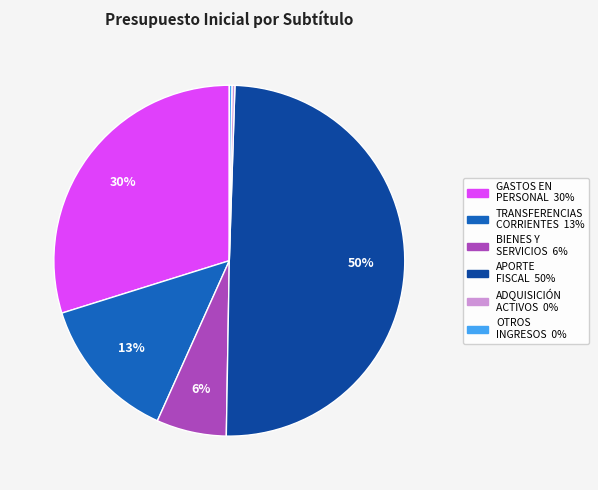

To the nearest percent, what is the average slice percentage?

17%